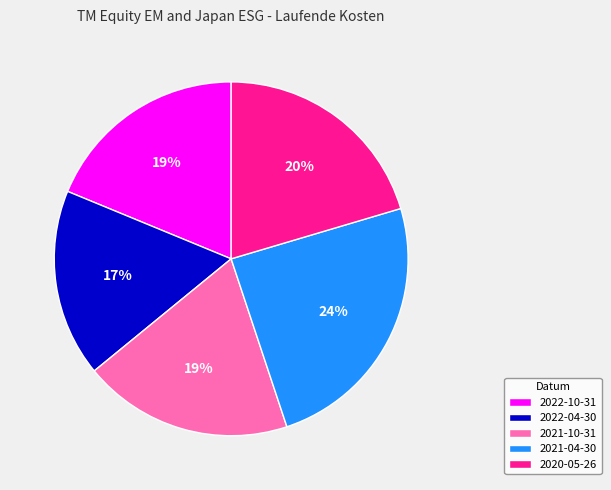

Is 2022-10-31 the majority of the pie?

No